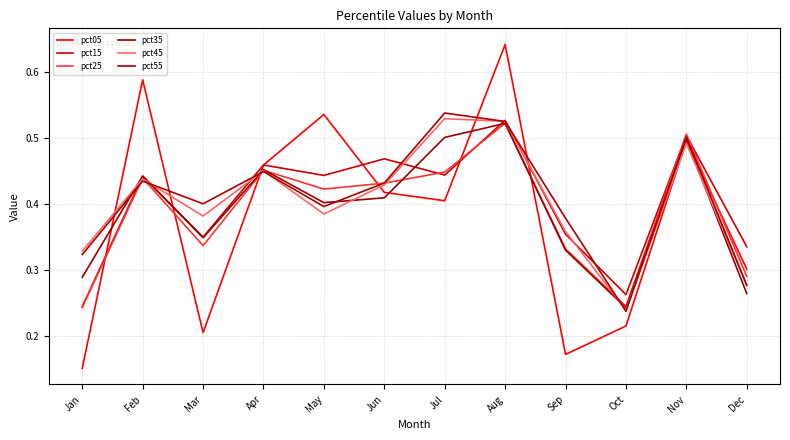

What is the sum of all pct15 values?

4.8